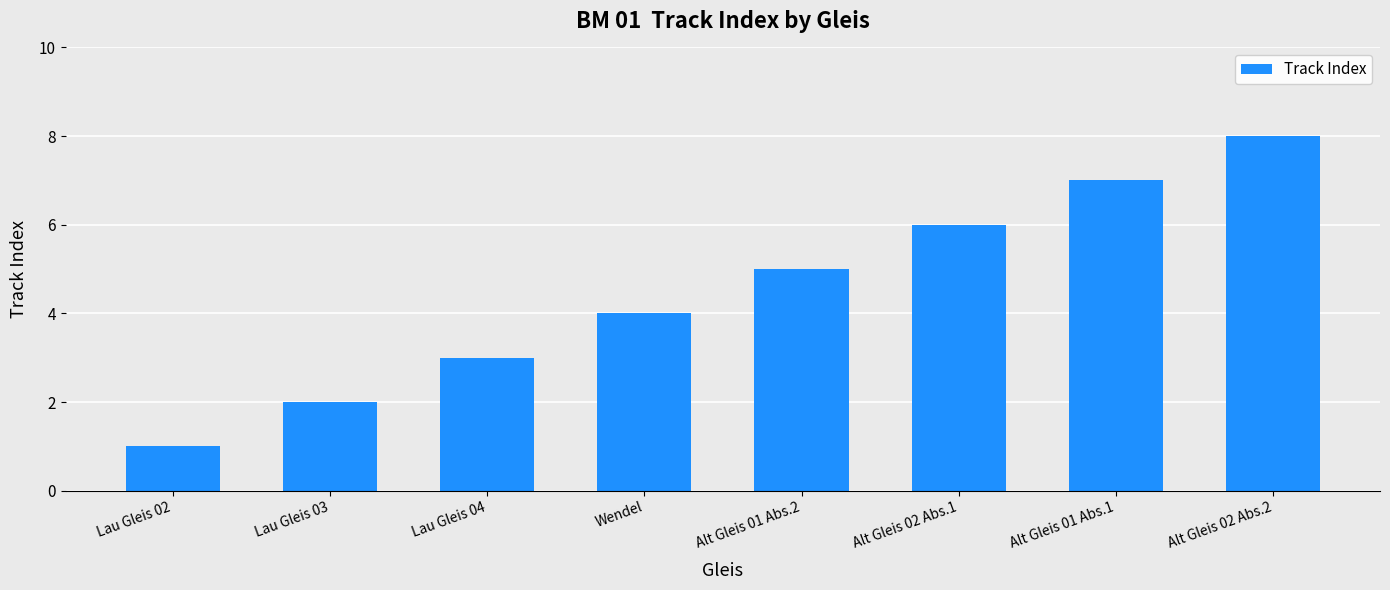

What is the difference between the second highest and minimum values?

6